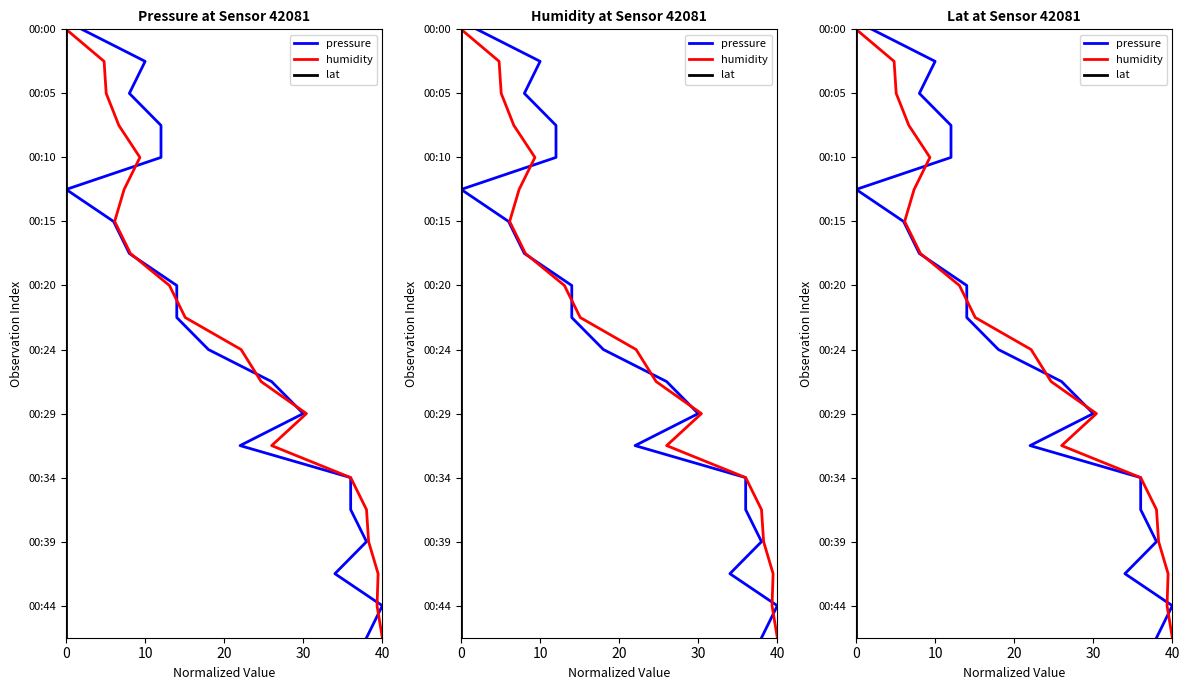

How many lines are shown in the chart?

3